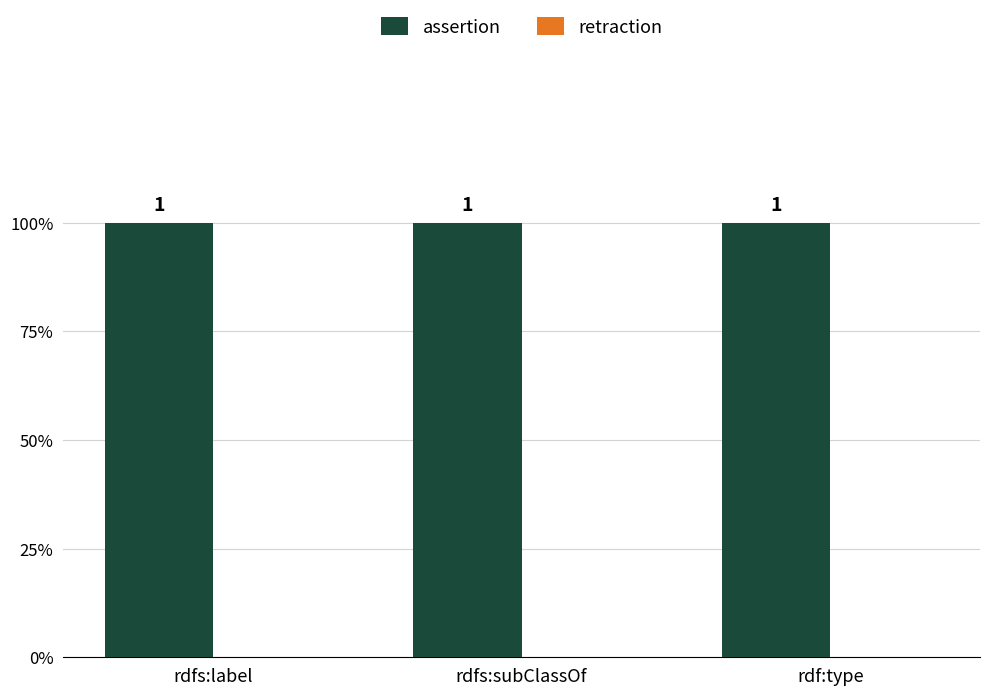

Which series has the widest spread of values?

assertion